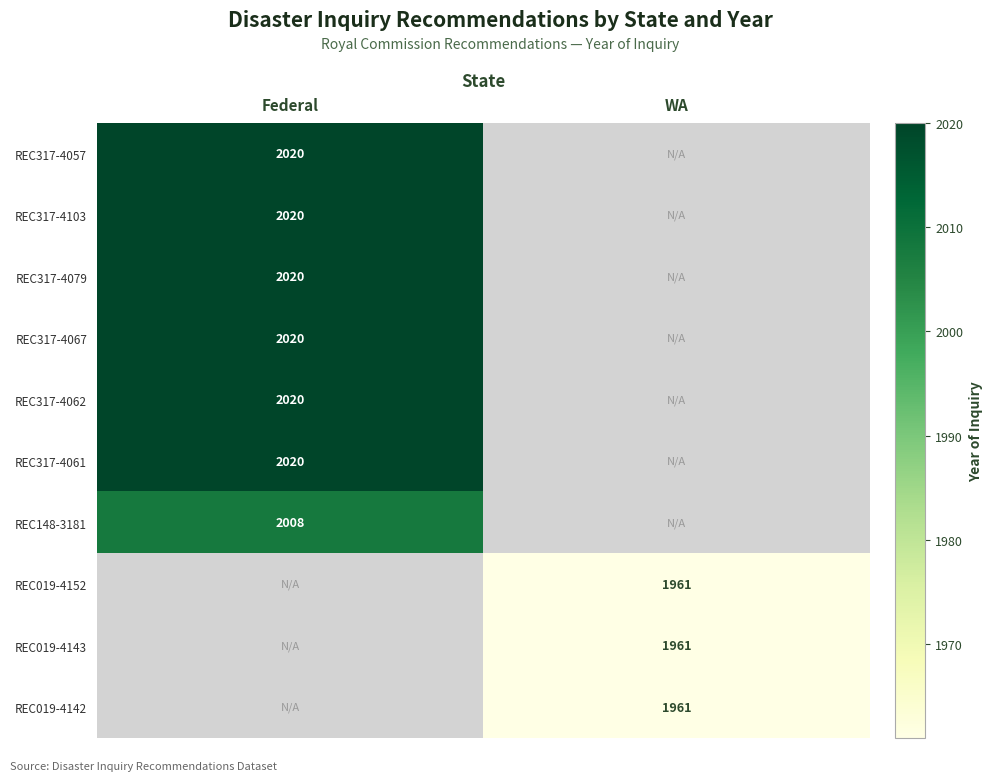

The value of REC317-4061 at Federal is 2020. True or false?

True